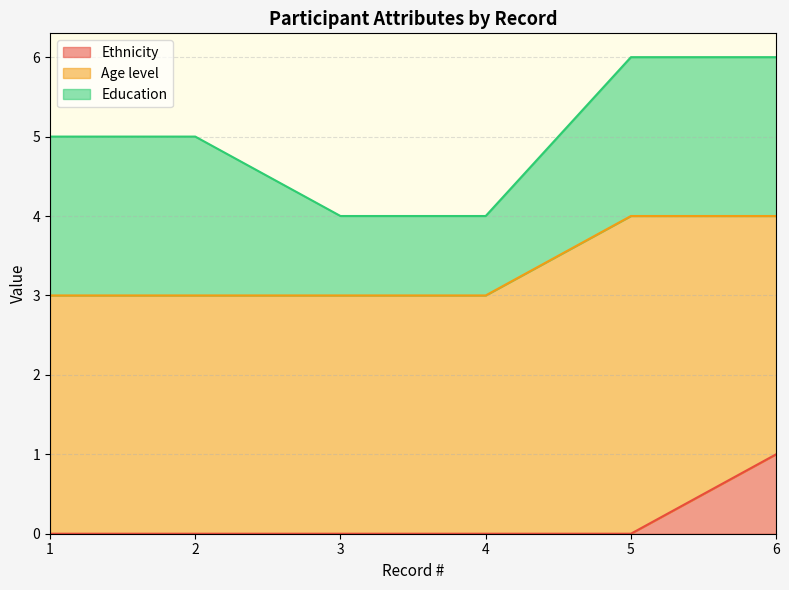

Rank the series by their average value, from highest to lowest.

Age level, Education, Ethnicity